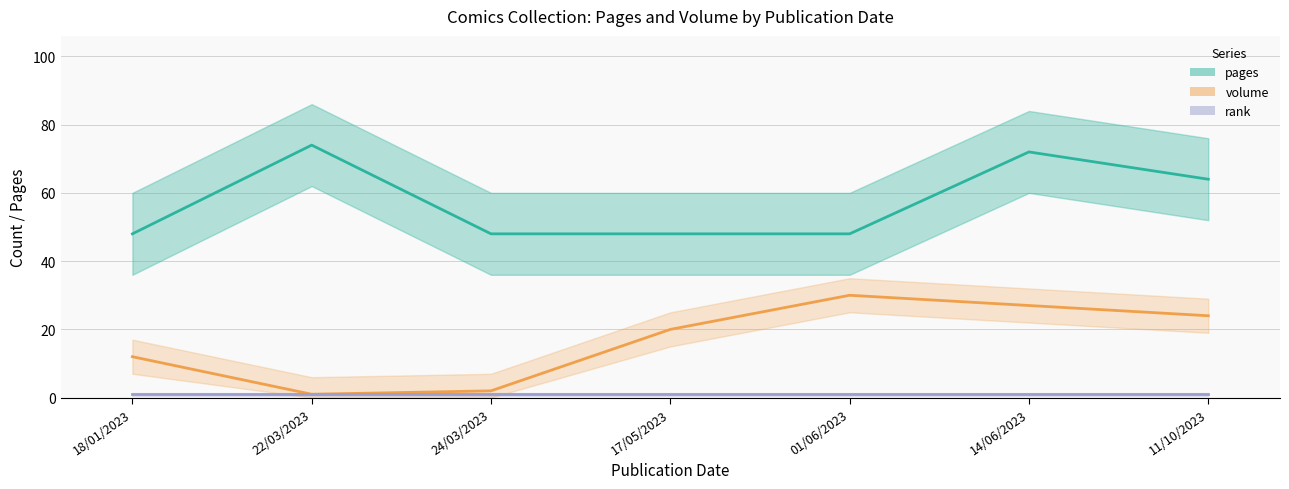

What is the label of the 1st point from the left?

18/01/2023